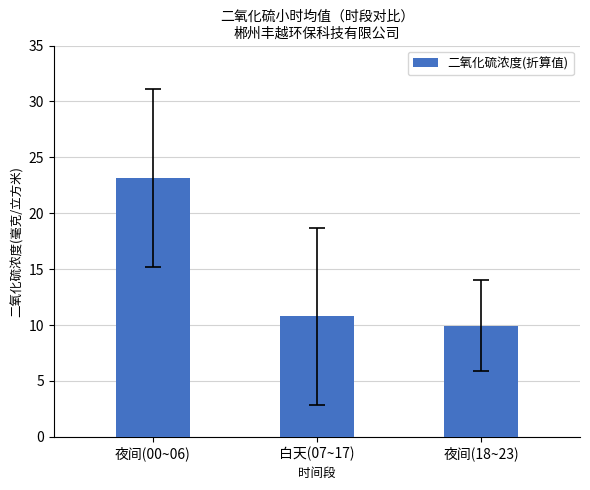

What is the maximum value shown in the chart?

23.2